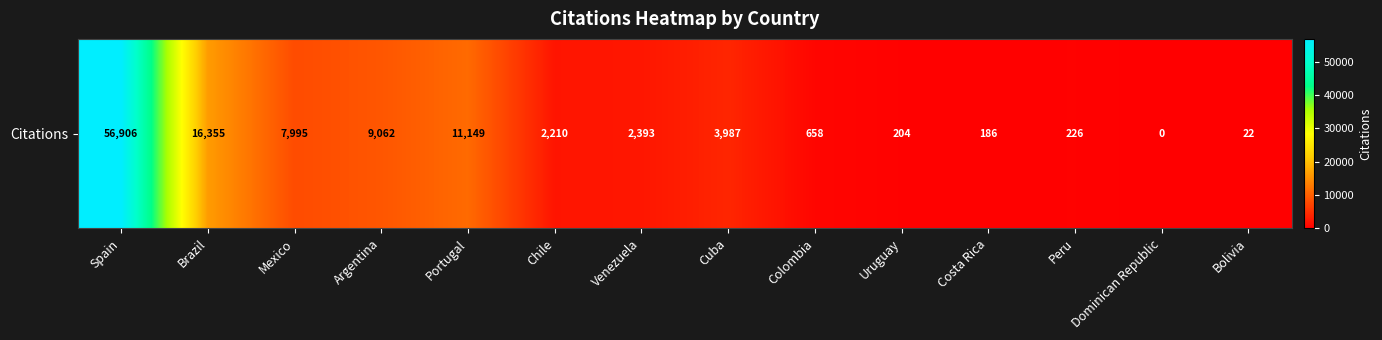

What is the sum of all values?

111353